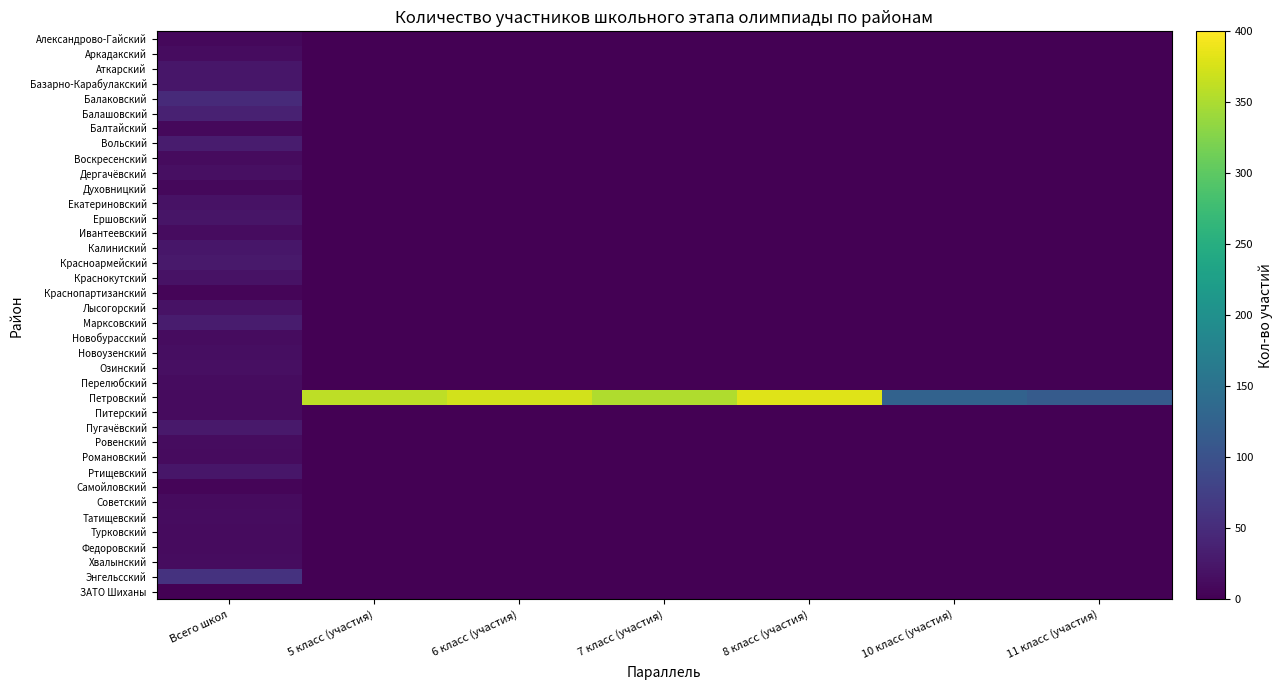

Rank the series by their maximum value, from lowest to highest.

ЗАТО Шиханы, Краснопартизанский, Самойловский, Александрово-Гайский, Балтайский, Духовницкий, Романовский, Советский, Воскресенский, Питерский, Турковский, Федоровский, Ивантеевский, Новобурасский, Ровенский, Аркадакский, Перелюбский, Татищевский, Хвалынский, Новоузенский, Дергачёвский, Озинский, Краснокутский, Лысогорский, Екатериновский, Ершовский, Аткарский, Базарно-Карабулакский, Калиниский, Ртищевский, Красноармейский, Пугачёвский, Вольский, Марксовский, Балашовский, Балаковский, Энгельсский, Петровский